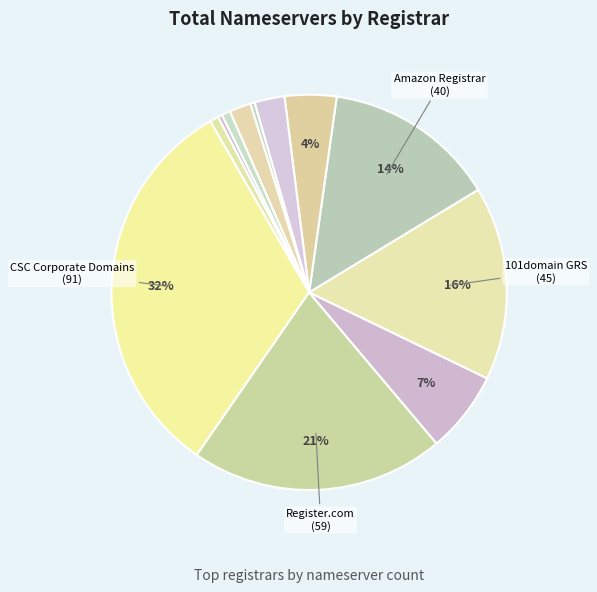

Count the number of slices in the pie.

12